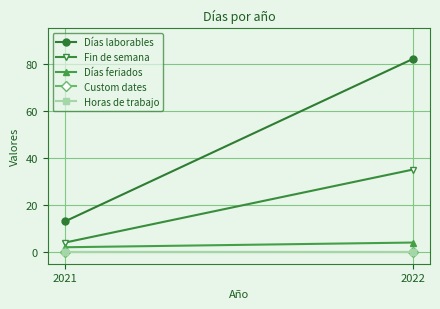

How many lines are shown in the chart?

5